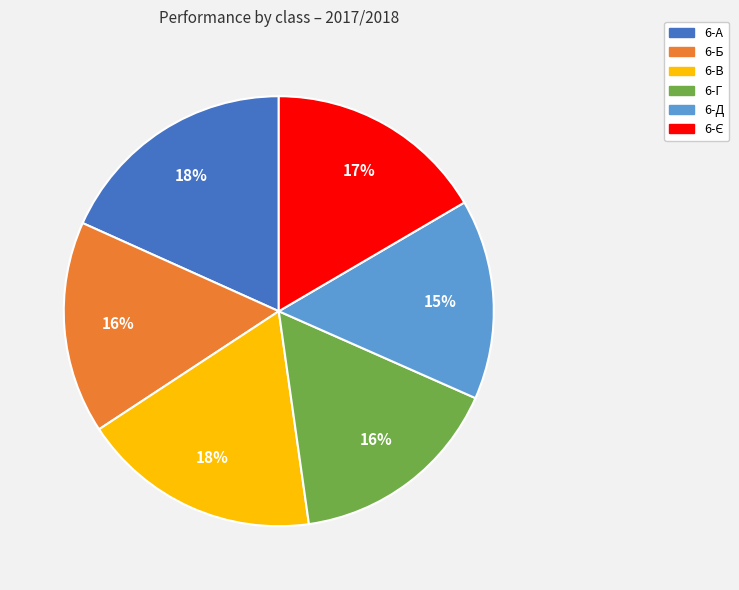

How many segments does this pie chart have?

6